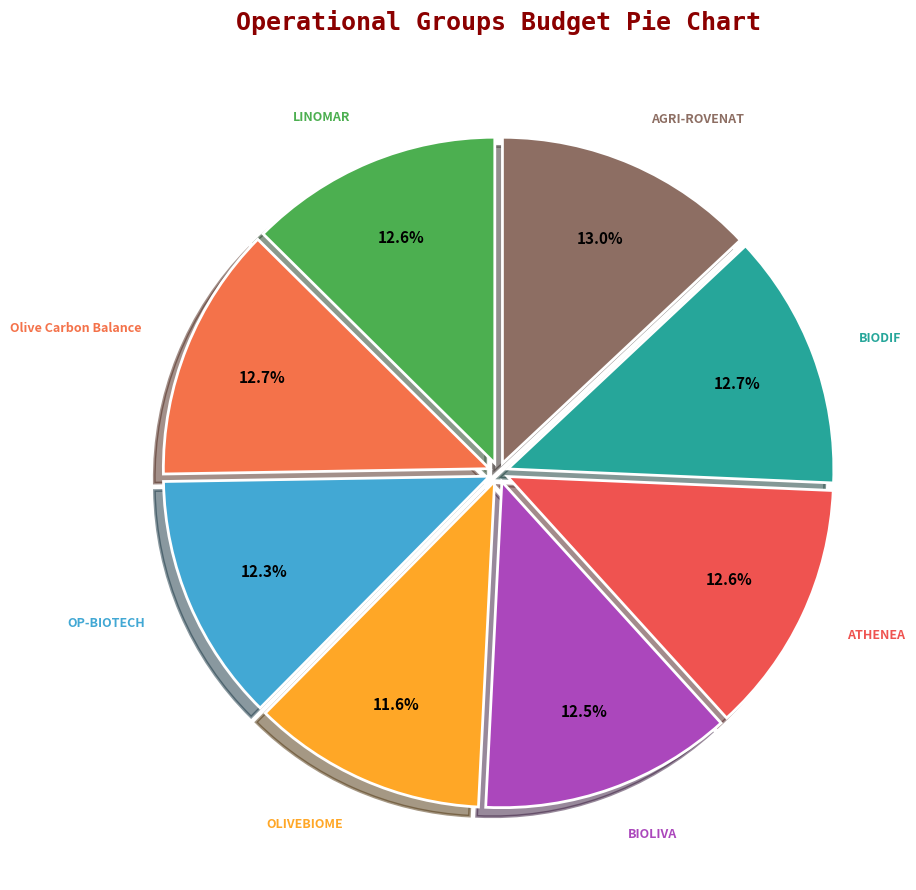

Does any single category account for the majority?

No